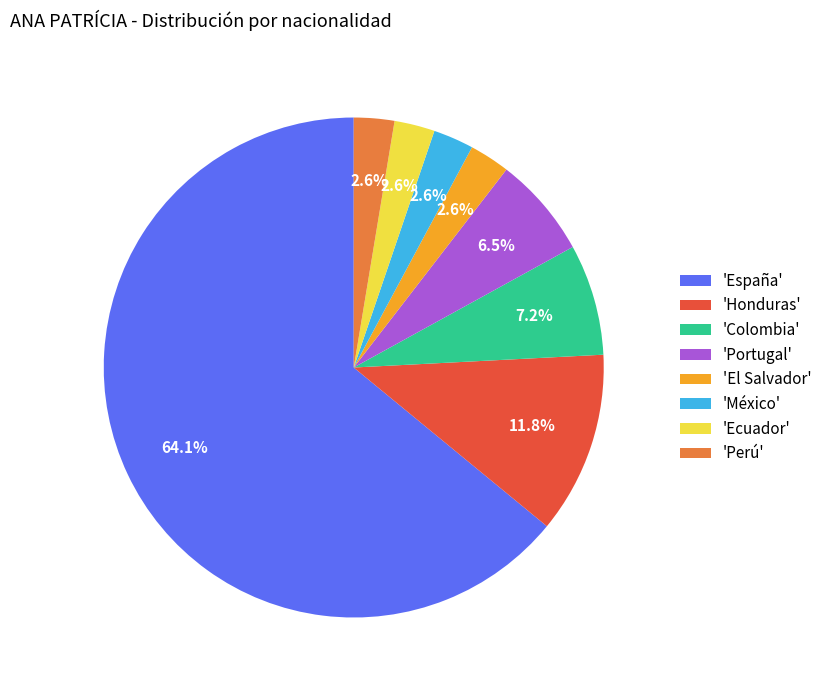

How many segments does this pie chart have?

8